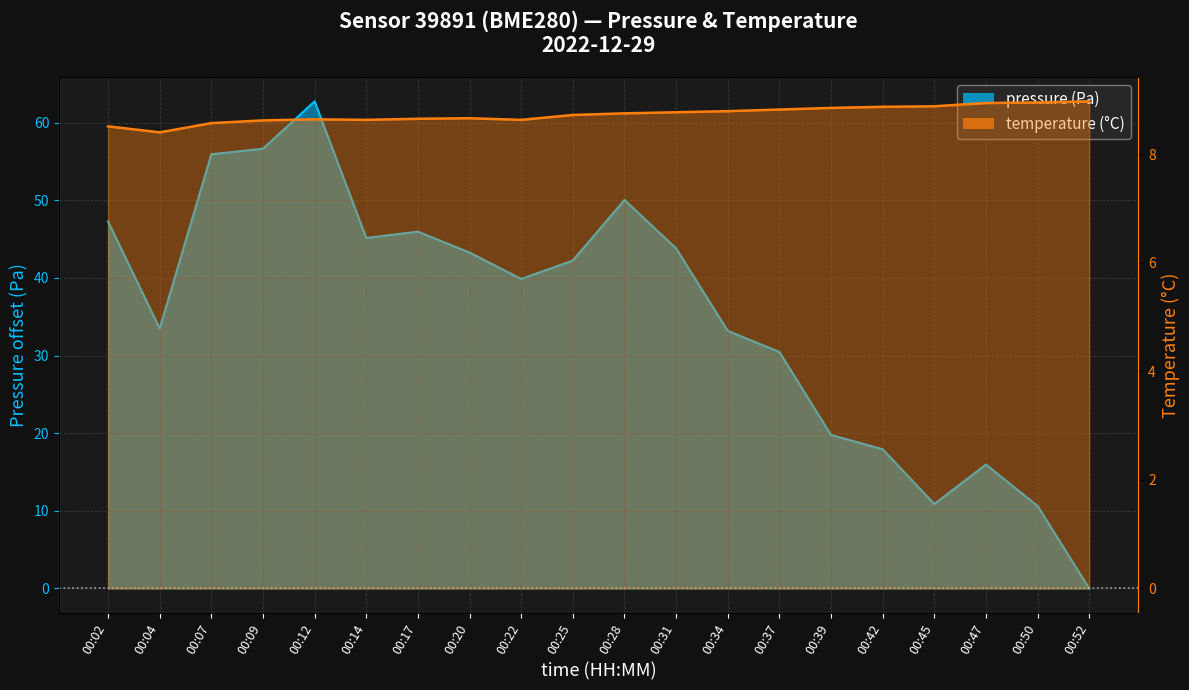

True or false: pressure and temperature cross at least once.

True